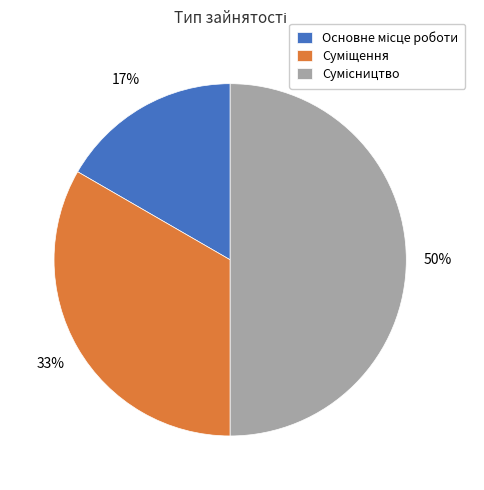

To the nearest percent, what is the average slice percentage?

33%